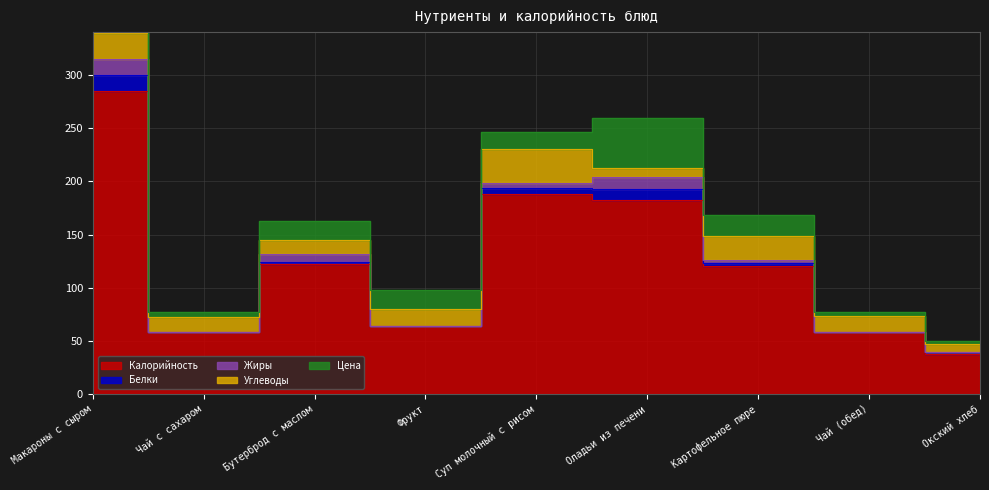

True or false: Калорийность and Жиры intersect in this chart.

False